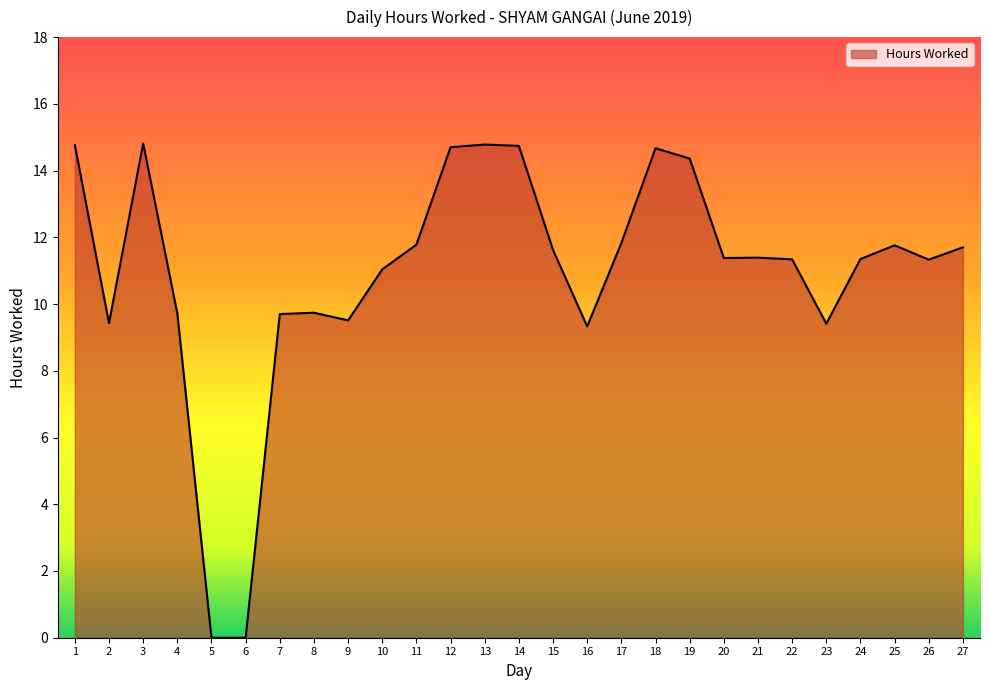

Which has a higher value, 7 or 1?

1